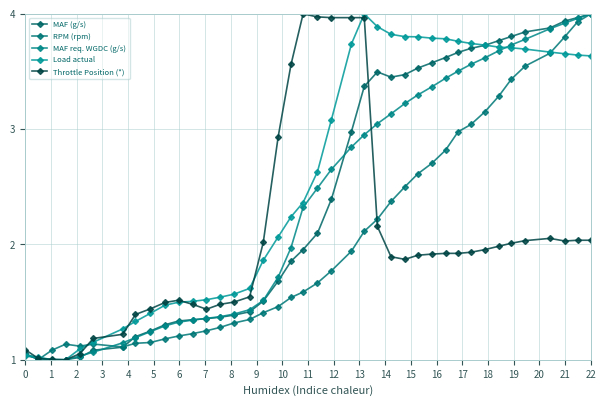

What is the value of the RPM (rpm) point at the 38th from the left?

3.8